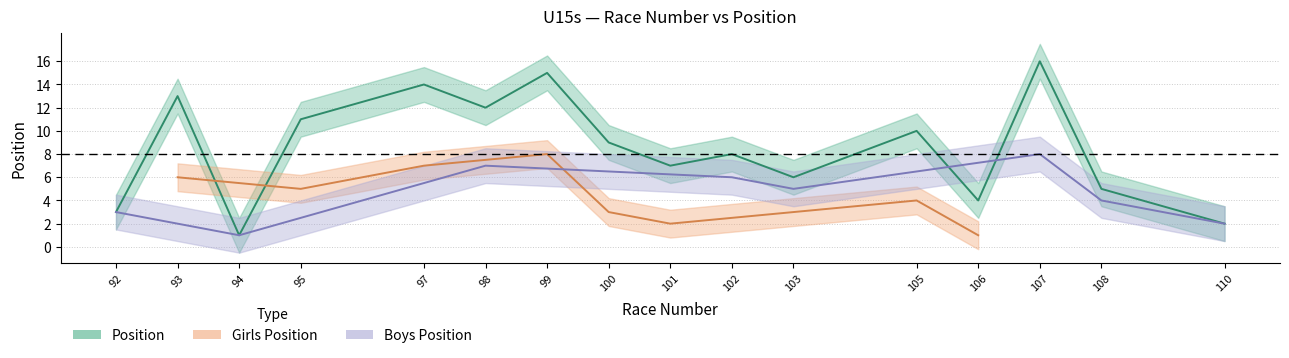

The Boys Position series shows 1 at 94. True or false?

True